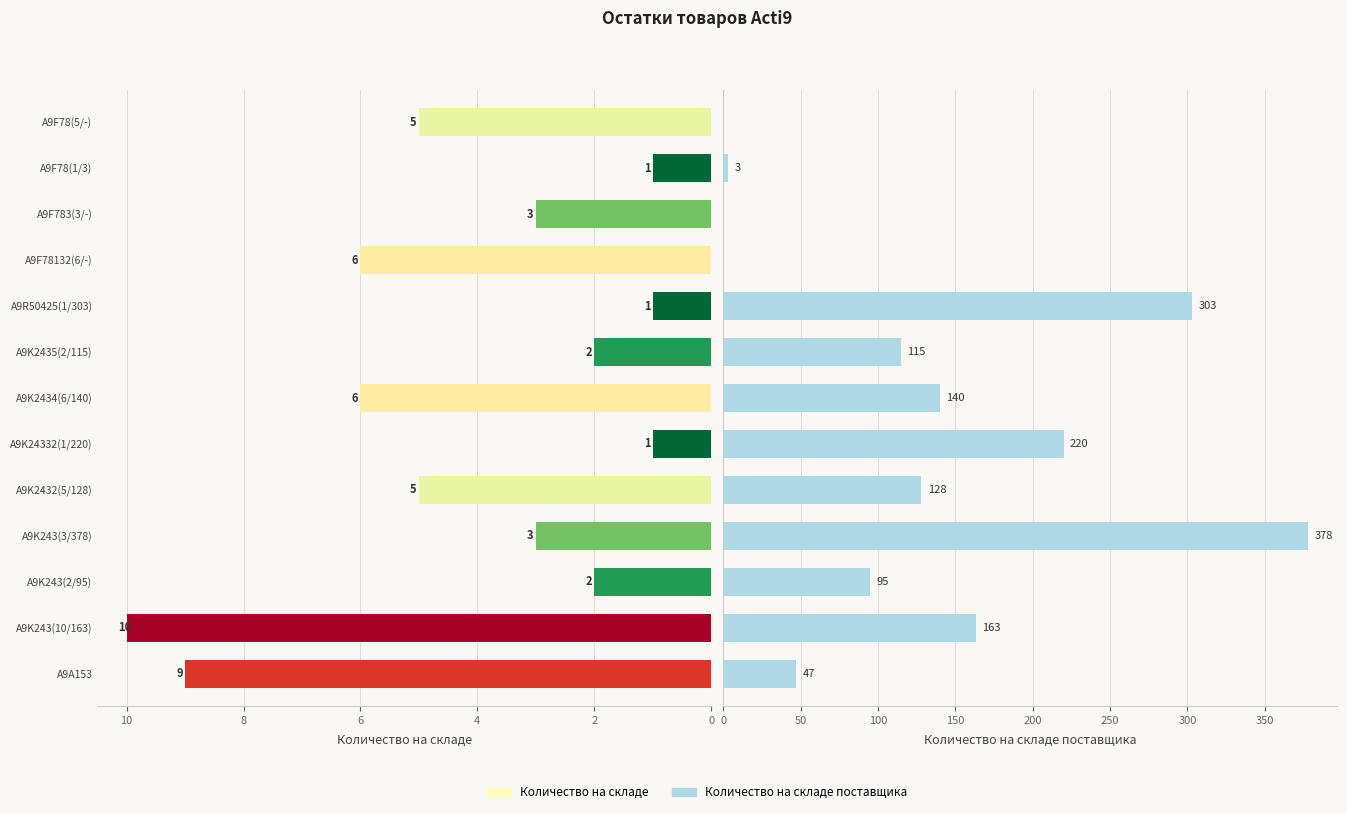

What is the approximate value of Количество на складе поставщика at A9K2432(5/128)?

128